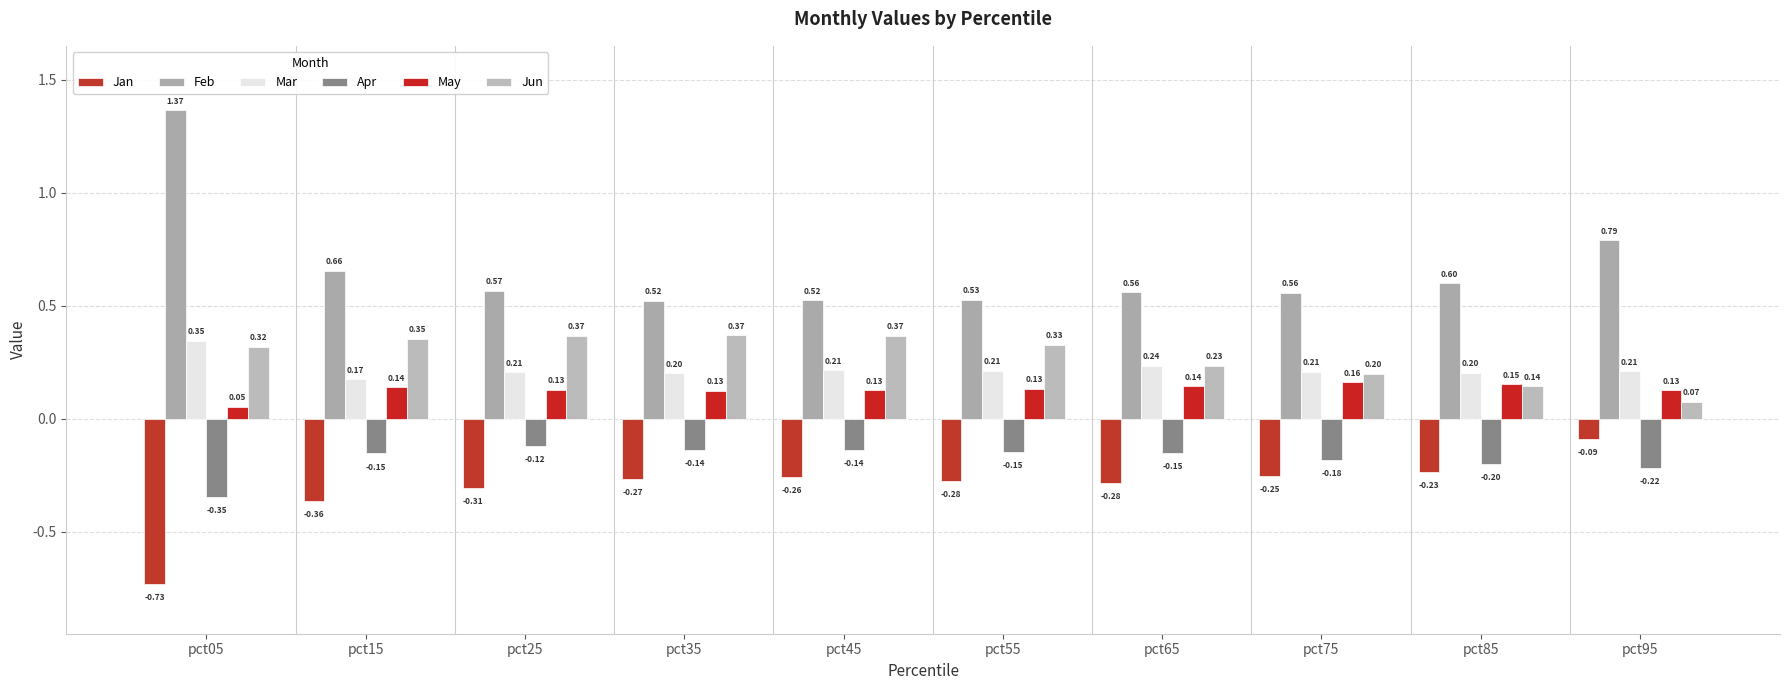

Count the Jun values in the range 0 to 1.

10